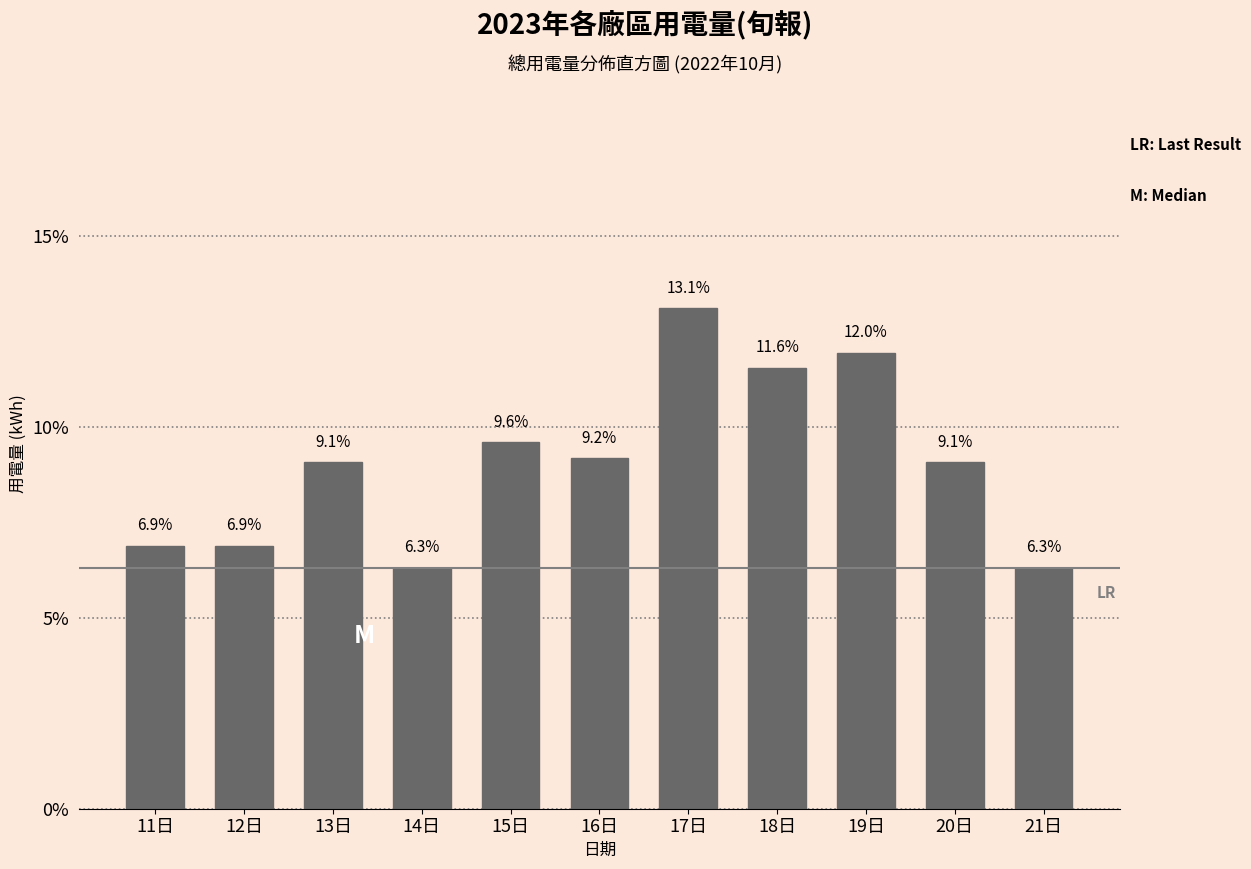

Reading left to right, transcribe all the data shown in this chart.

11日=6.9	12日=6.9	13日=9.1	14日=6.3	15日=9.6	16日=9.2	17日=13.1	18日=11.6	19日=12.0	20日=9.1	21日=6.3